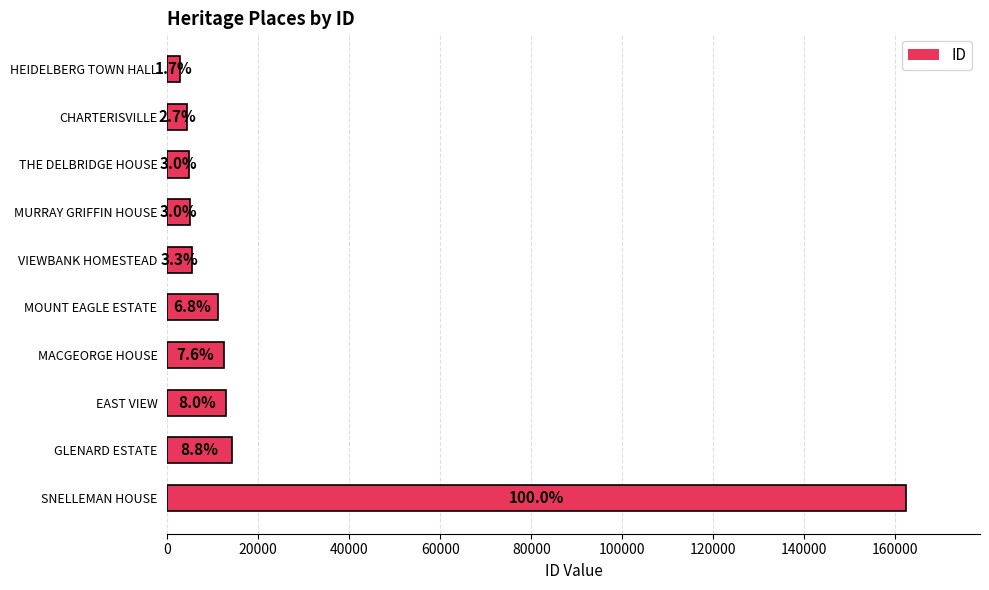

Does the chart contain any negative values?

No